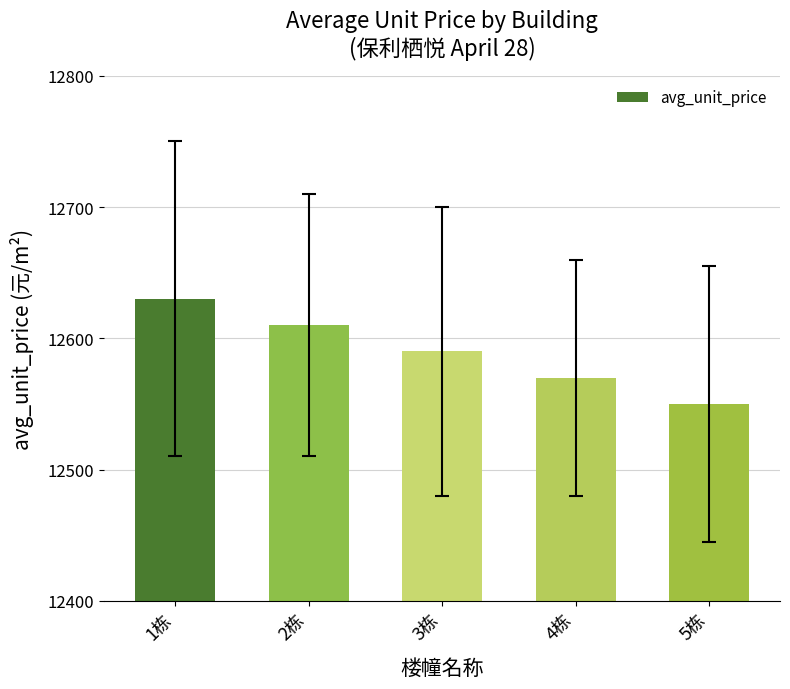

Approximately how many times larger is the value at 2栋 compared to 4栋?

1.0